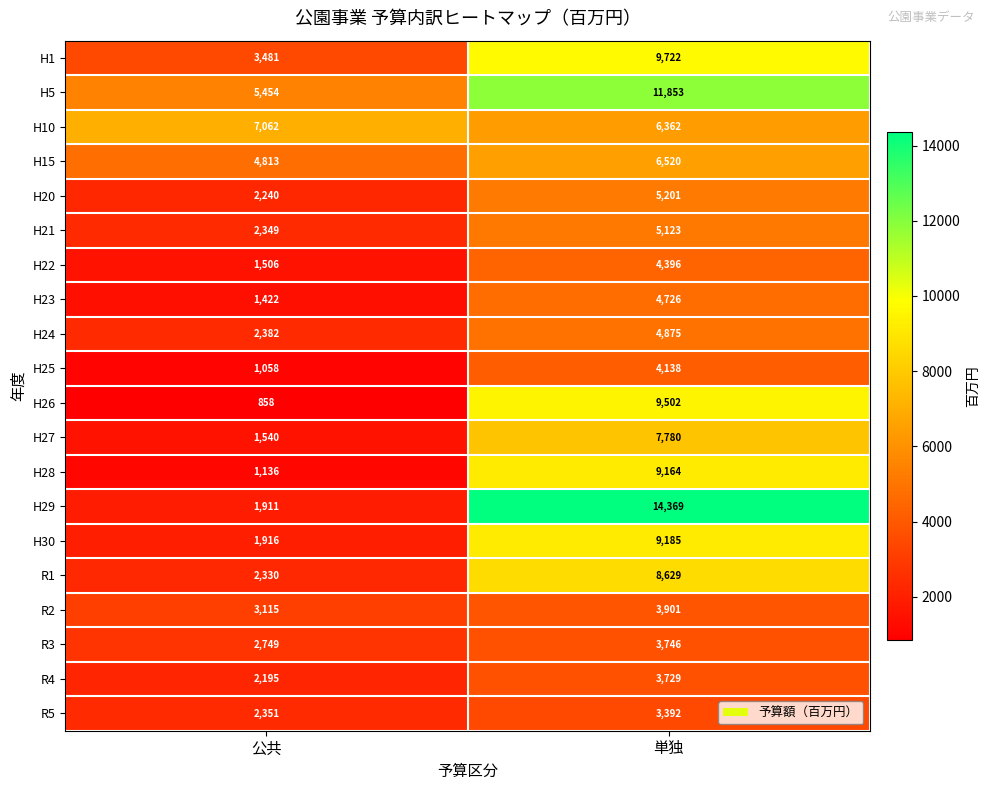

Which series has the largest total across all categories?

H5